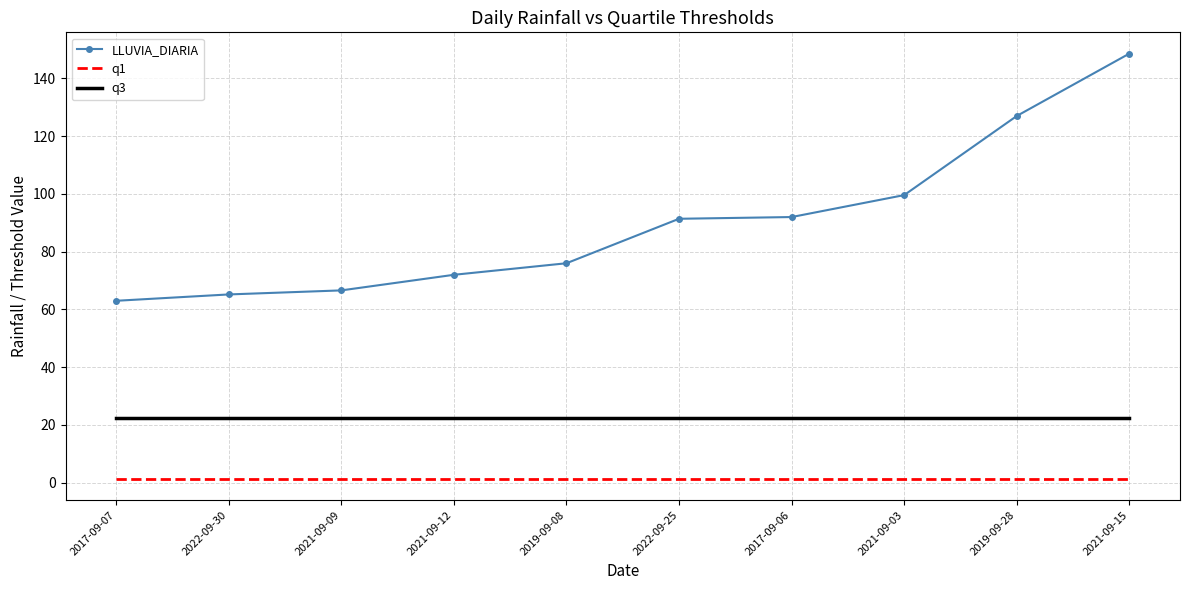

The q1 series shows 1.4 at 2021-09-15. True or false?

True